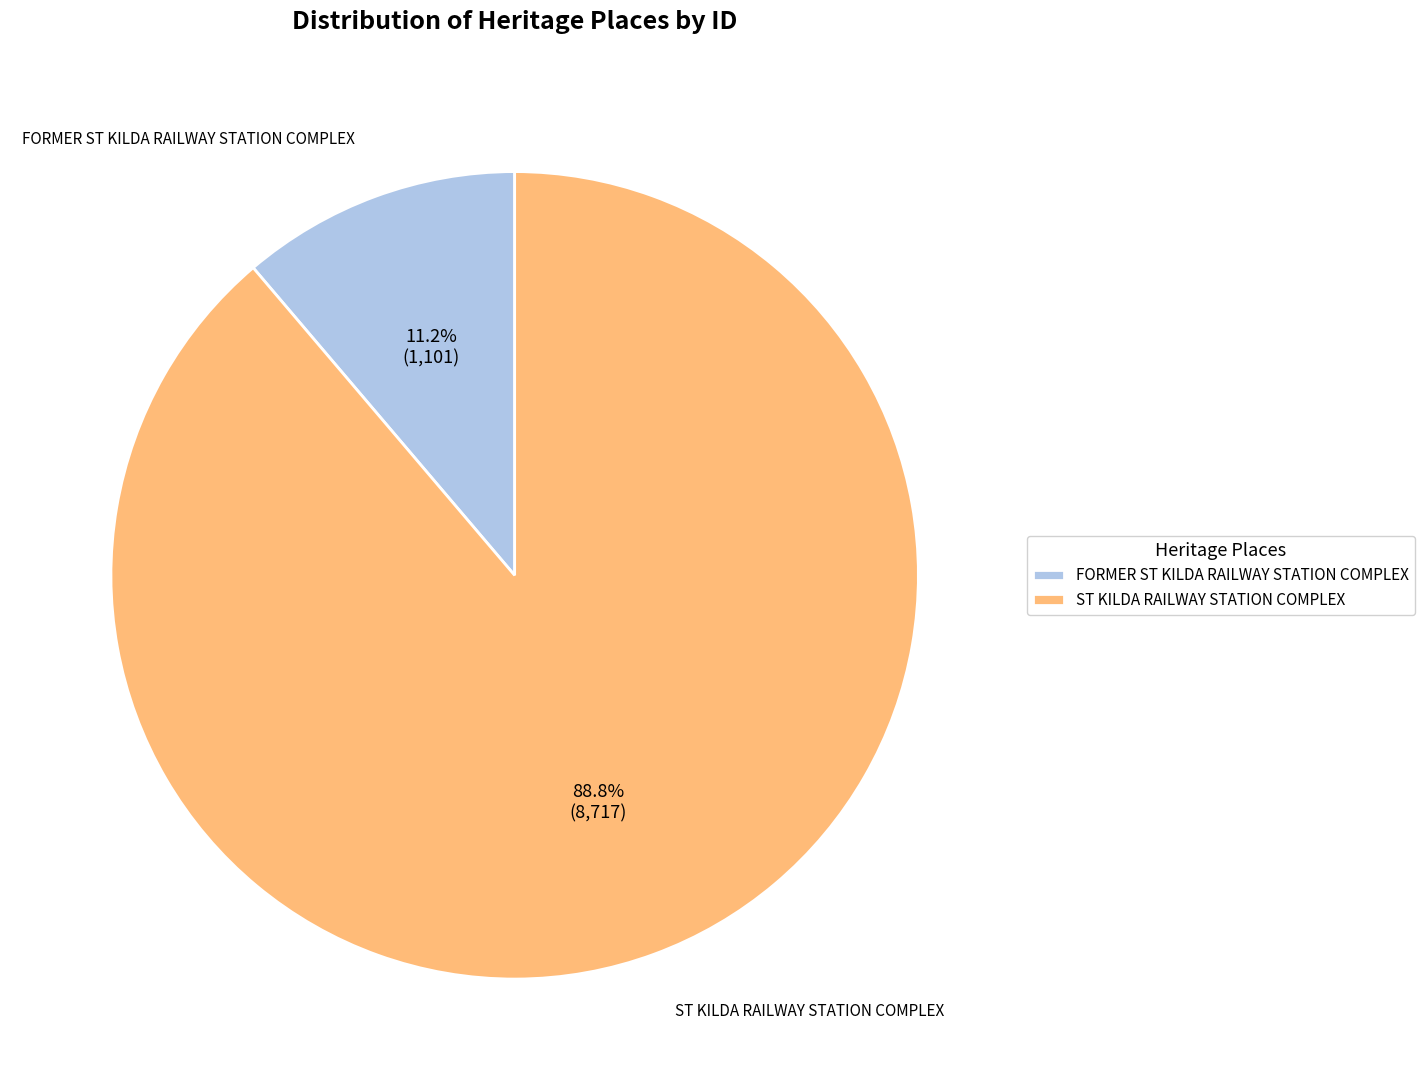

What percentage is the FORMER ST KILDA RAILWAY STATION COMPLEX slice, to the nearest percent?

11%